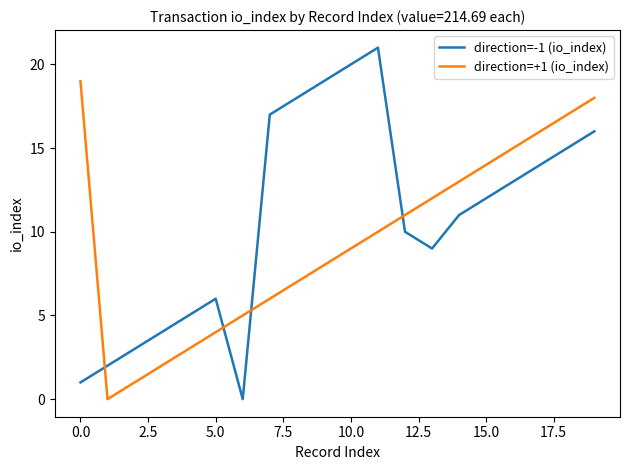

How many values in the direction=+1 (io_index) series are below 10?

10